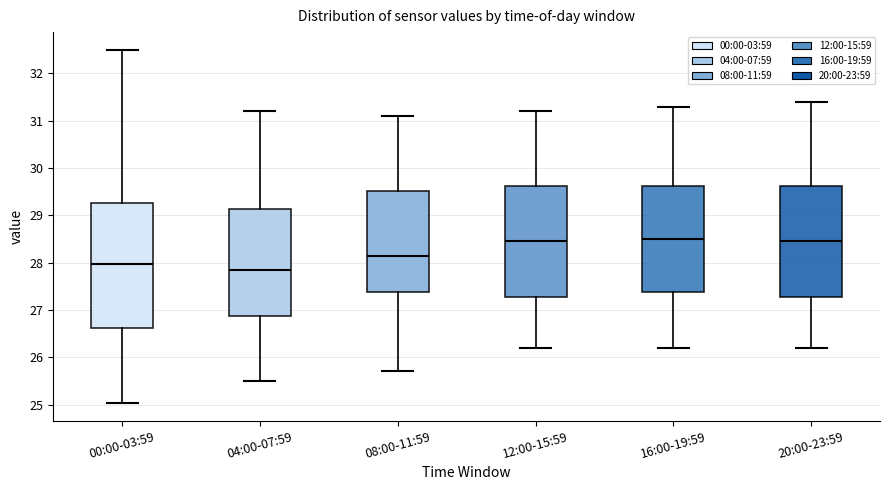

Which box is the tallest, from its lower edge to its upper edge?

00:00-03:59